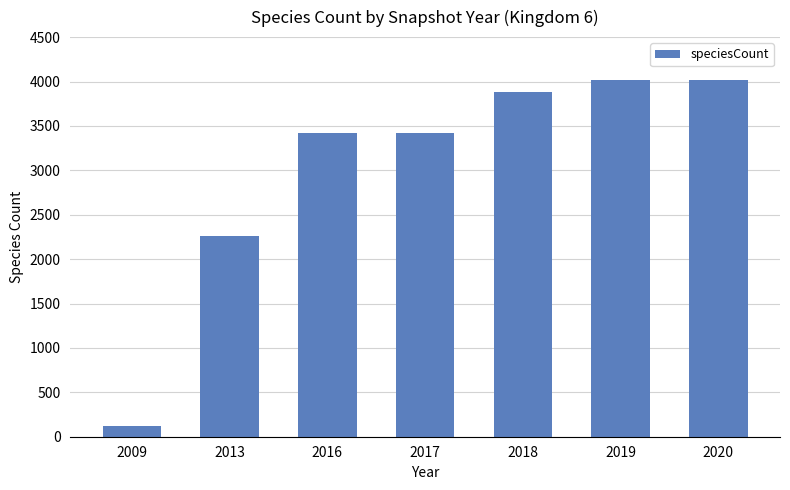

What is the difference between the maximum and second lowest values?

1753